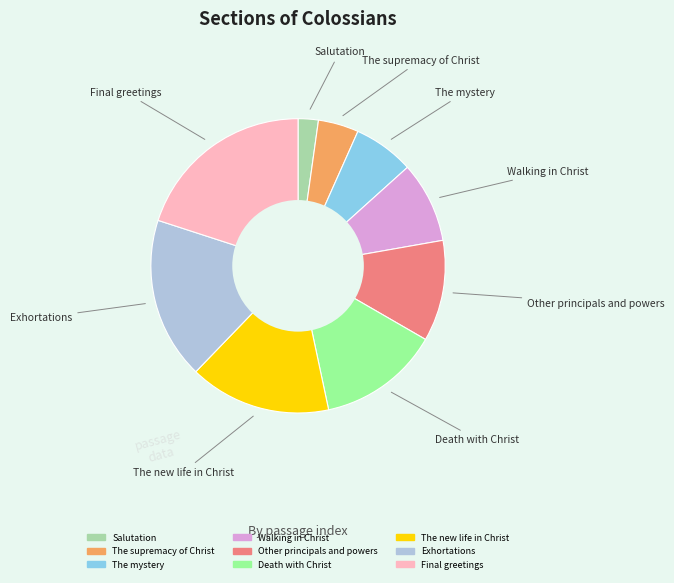

Does The mystery account for over 50% of the chart?

No